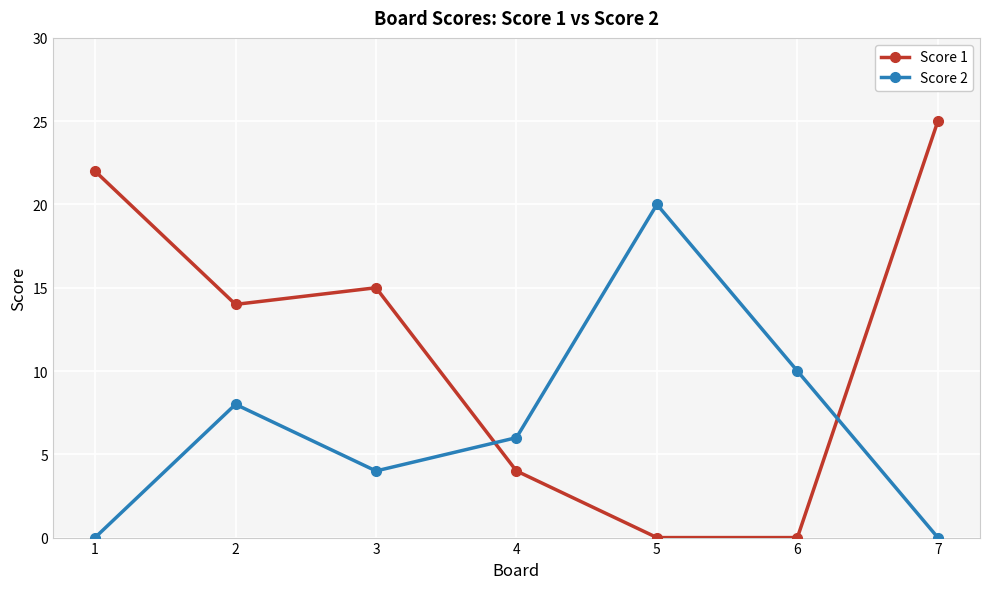

Between which two adjacent categories do Score 1 and Score 2 first intersect?

3 and 4